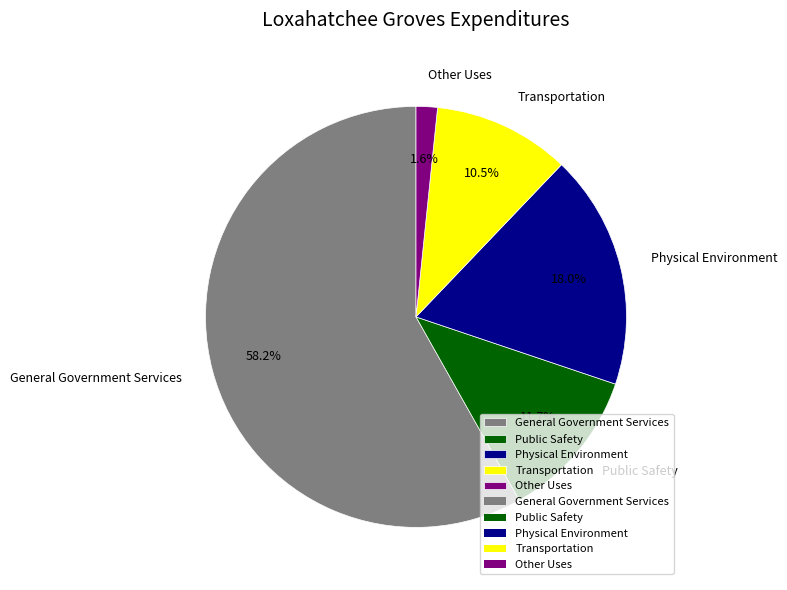

To the nearest percent, what is the combined percentage of General Government Services and Transportation?

69%